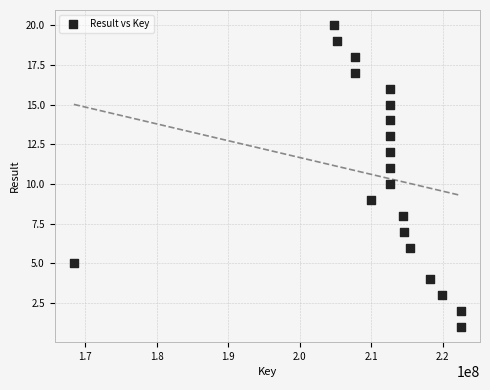

What is the range of Y values (max minus min)?

19